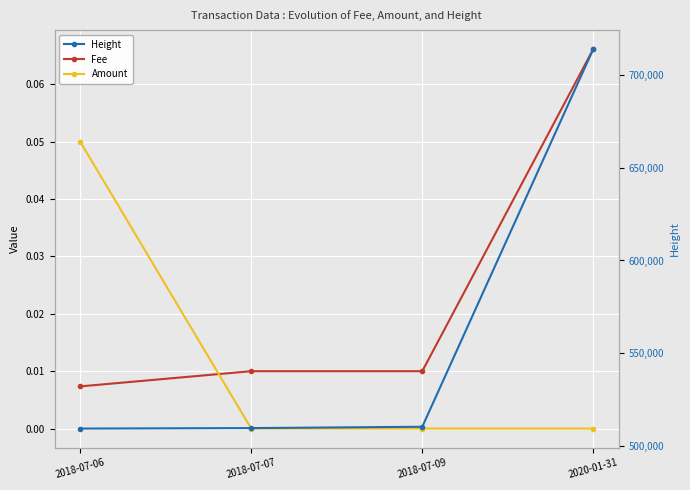

Between 2020-01-31 and 2018-07-06, which is larger?

2020-01-31